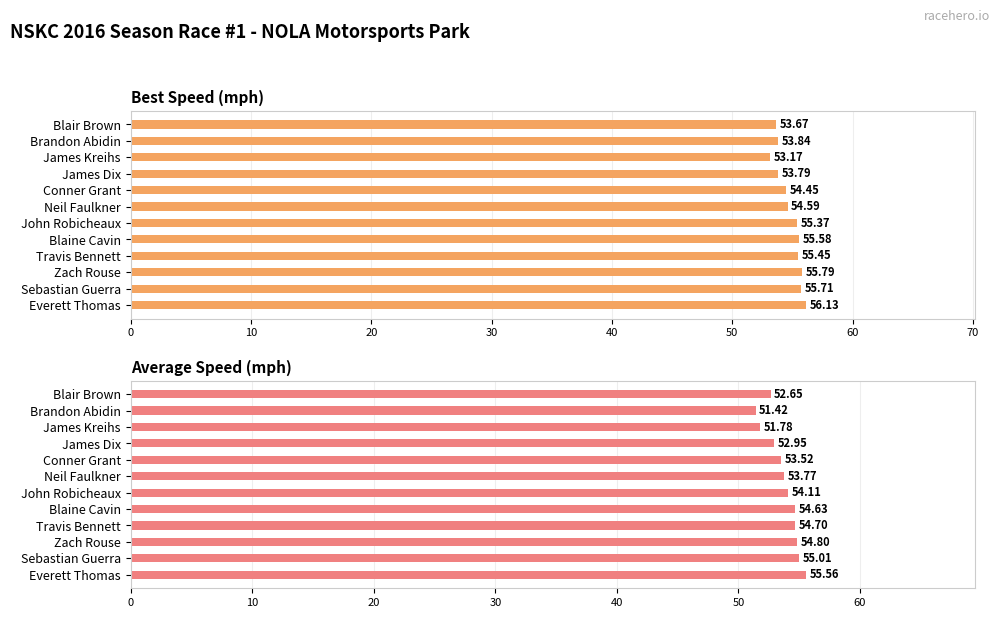

Is the value of Best Speed at Travis Bennett greater than the value of Average Speed at Everett Thomas?

No